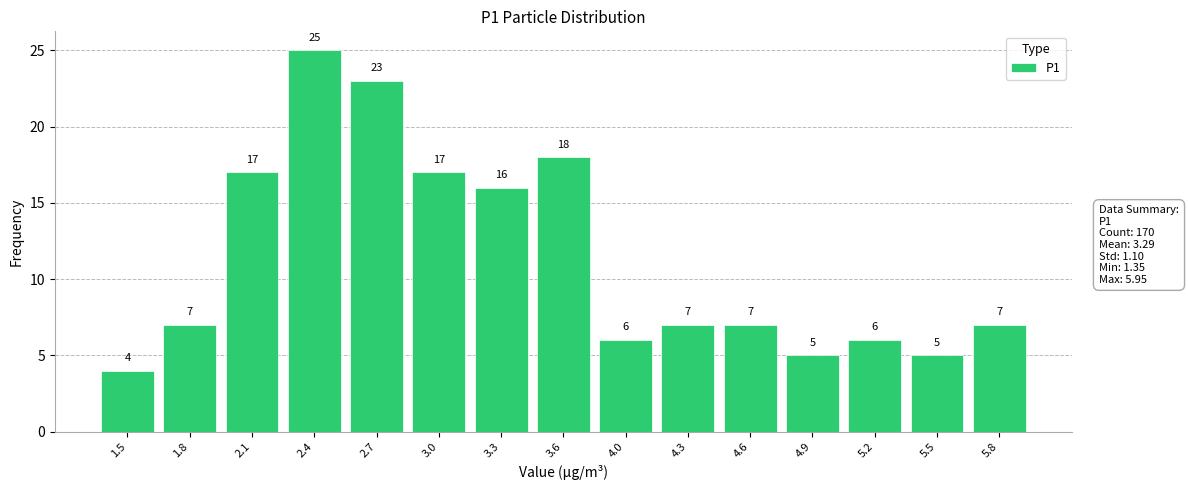

Over which range of the x-axis is the bar tallest?

2.25 to 2.60